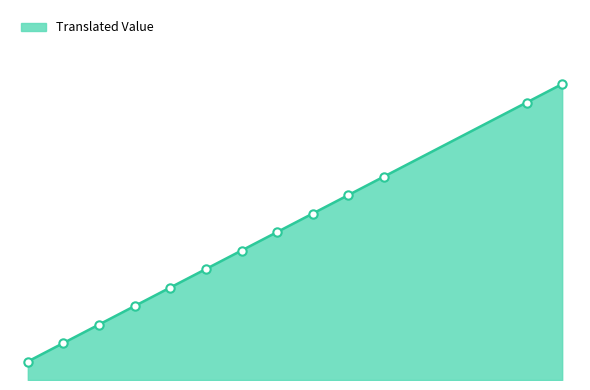

Does the chart have visible grid lines?

No